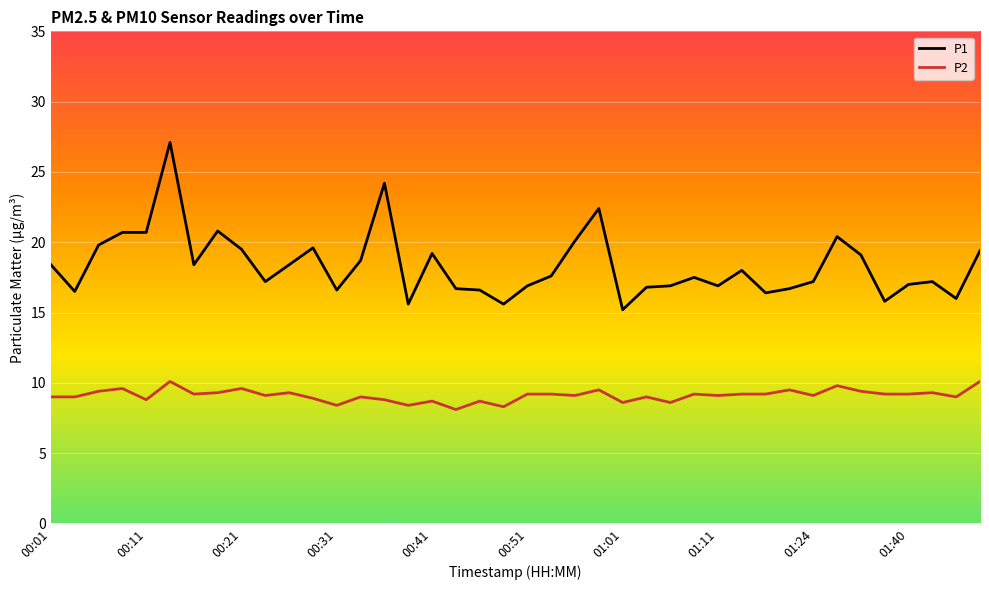

Rank the series by their average value, from highest to lowest.

P1, P2